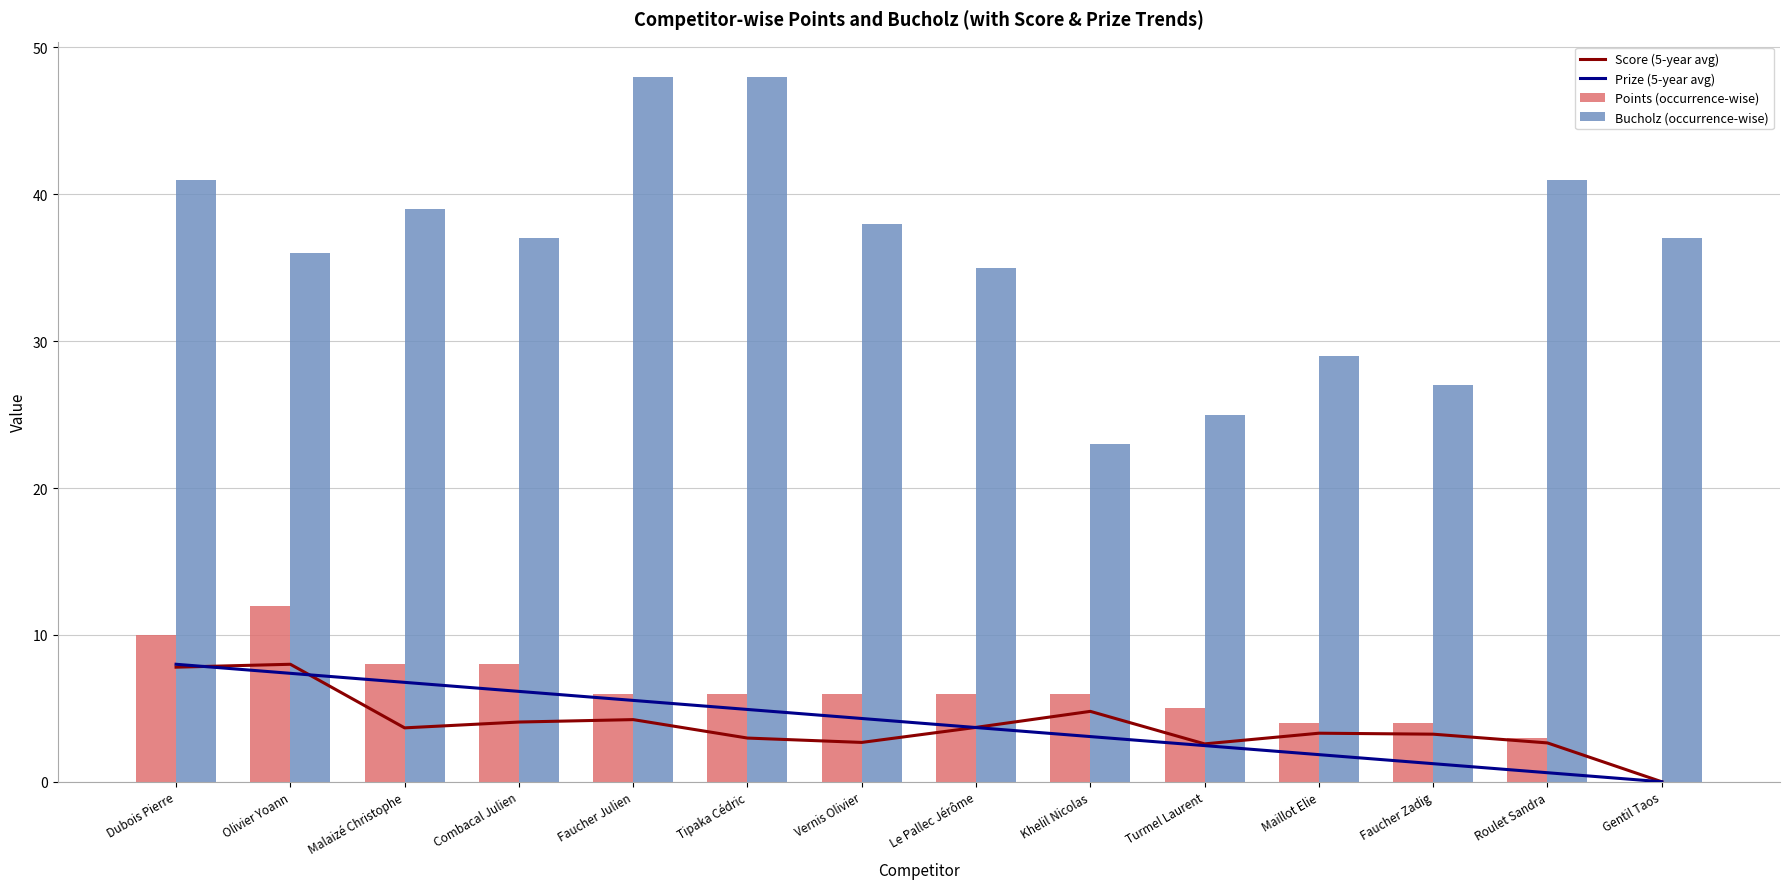

Reading left to right, list all the values displayed in this chart.

Score (5-year avg): 7.8	8.0	3.7	4.1	4.2	3.0	2.7	3.7	4.8	2.6	3.3	3.2	2.6	0.0
Prize (5-year avg): 8.0	7.4	6.8	6.2	5.5	4.9	4.3	3.7	3.1	2.5	1.8	1.2	0.6	0.0
Points (occurrence-wise): 10.0	12.0	8.0	8.0	6.0	6.0	6.0	6.0	6.0	5.0	4.0	4.0	3.0	0.0
Bucholz (occurrence-wise): 41.0	36.0	39.0	37.0	48.0	48.0	38.0	35.0	23.0	25.0	29.0	27.0	41.0	37.0